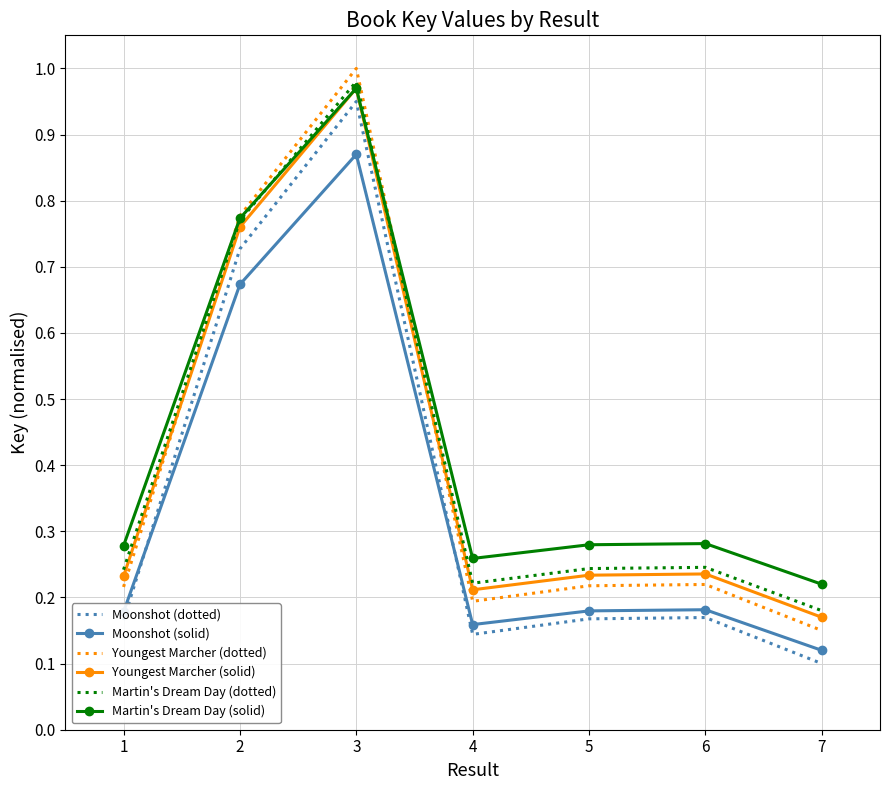

Where is Martin's Dream Day (dotted) nearest to the value 0?

7